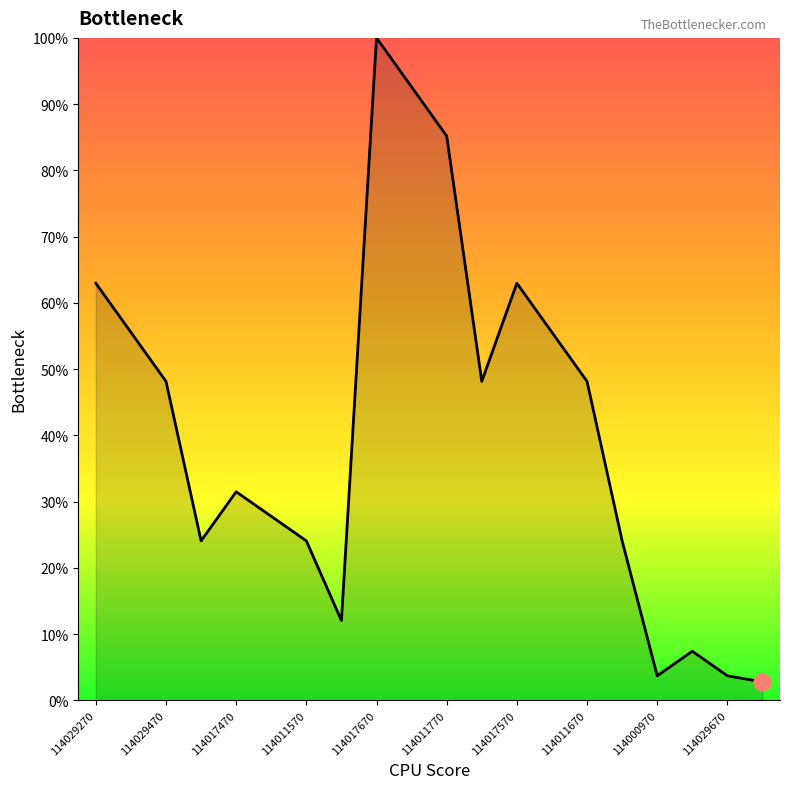

Reading left to right, what are all the values shown in this chart?

63.0	55.6	48.1	24.1	31.5	27.8	24.1	12.0	100.0	92.6	85.2	48.1	63.0	55.6	48.1	24.1	3.7	7.4	3.7	2.8